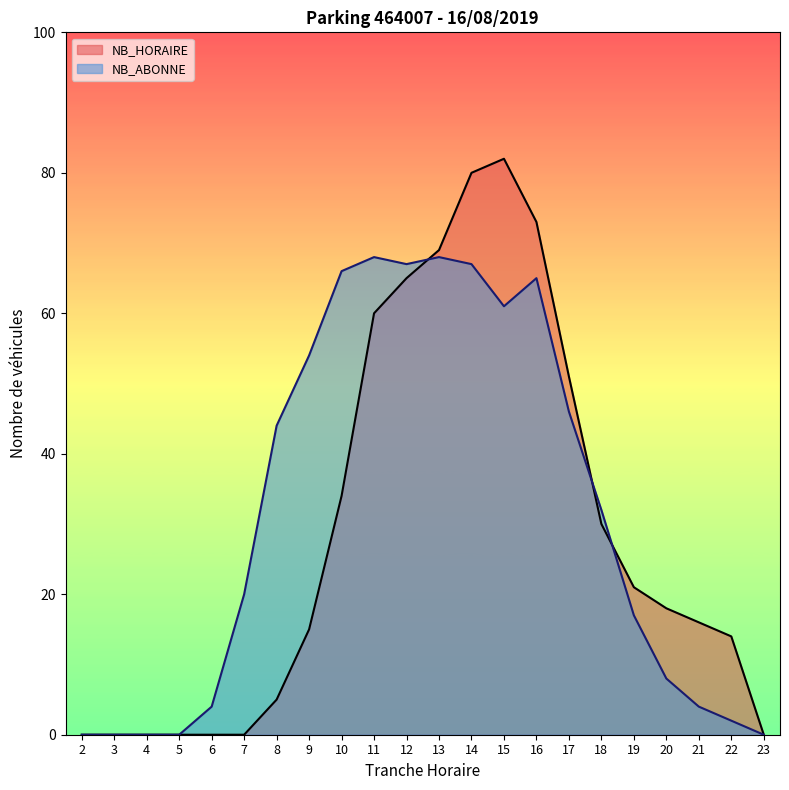

What is the value of the NB_HORAIRE point at the 20th from the left?

16